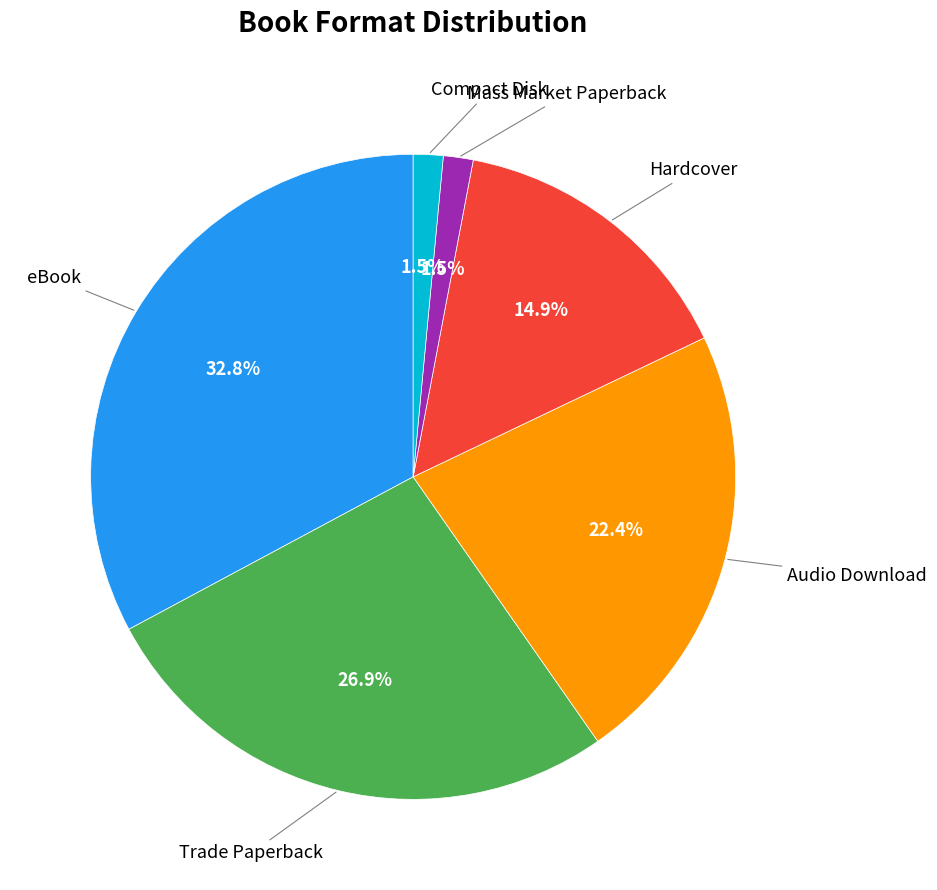

Is there a majority slice in this chart?

No